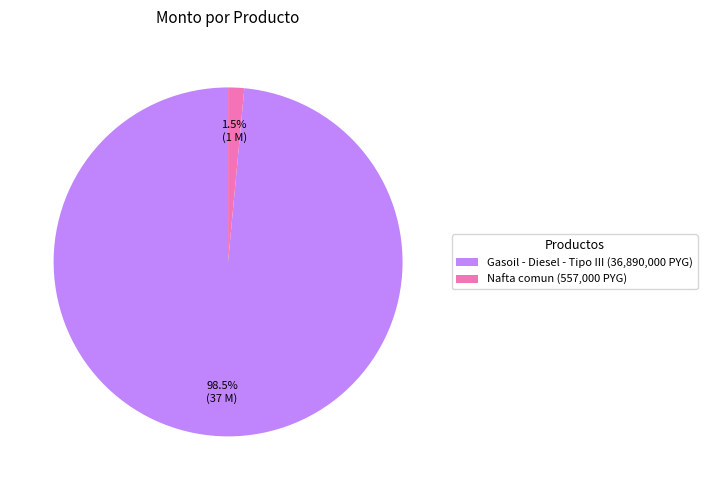

Does Nafta comun represent more than half of the total?

No